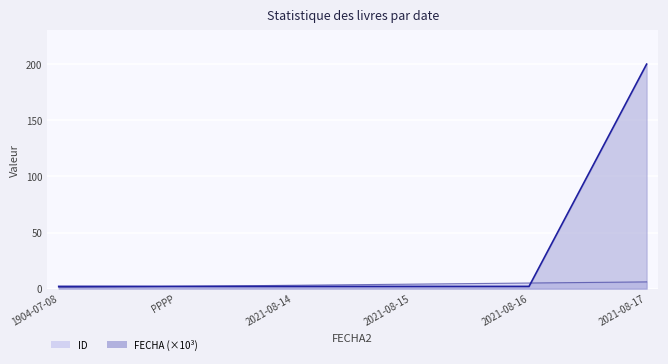

List the series in order of their overall mean, lowest first.

ID, FECHA